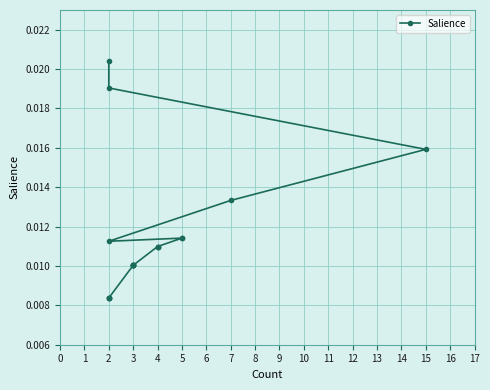

Which has a higher value, 2 or 3?

3